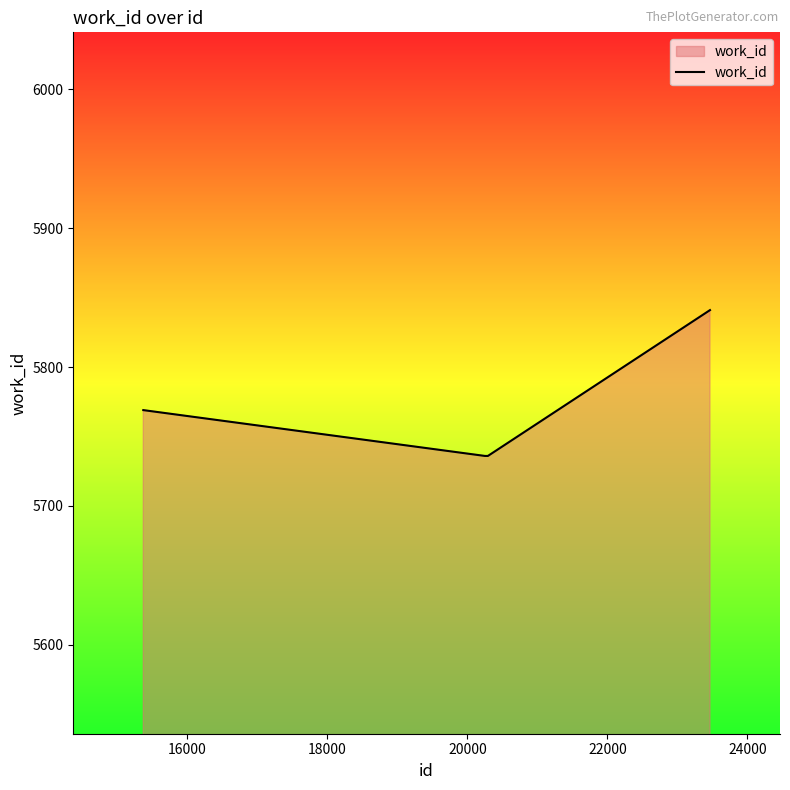

How many lines are shown in the chart?

1